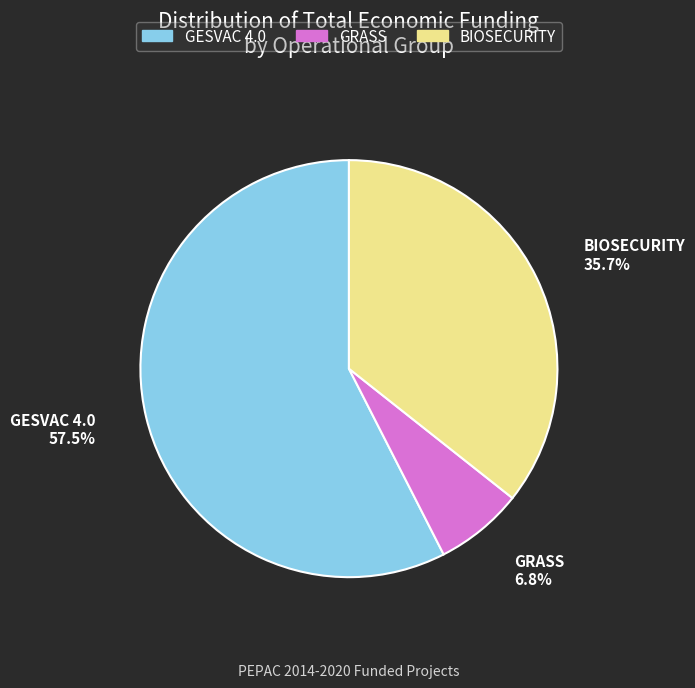

How many segments does this pie chart have?

3